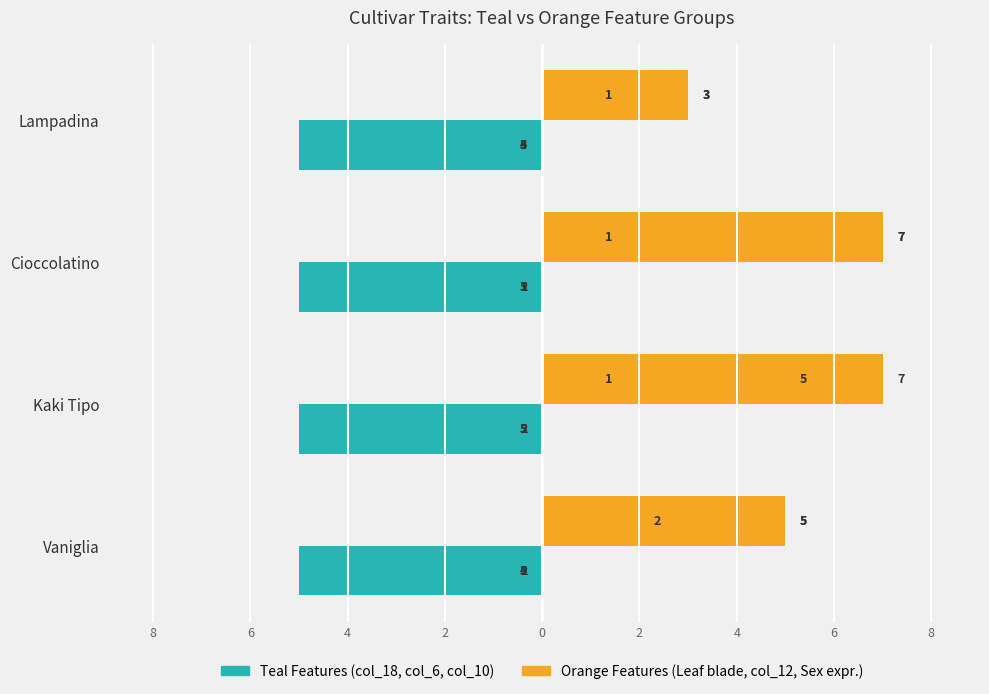

Is the value of Leaf blade at 4 greater than the value of col_18 at 8?

Yes